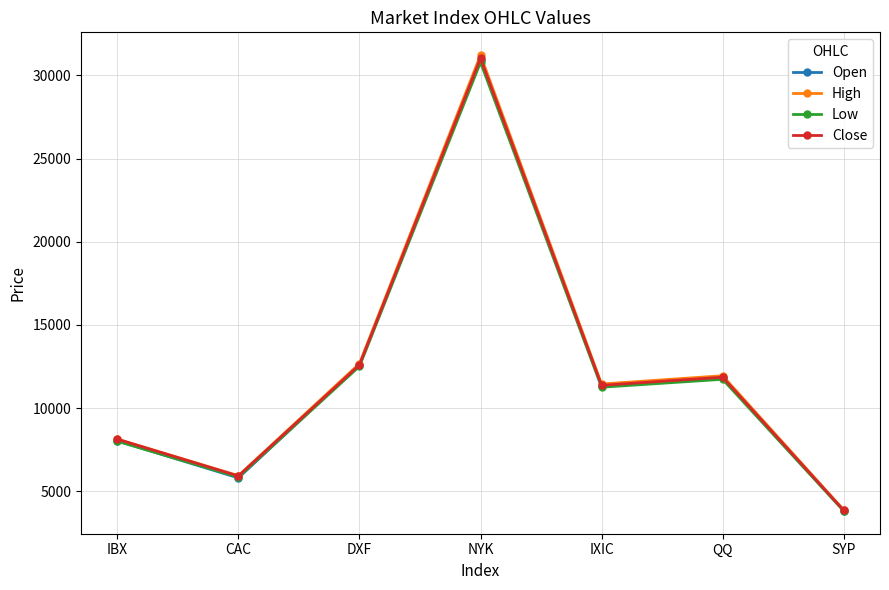

Is it true that Open equals 11779.5 at QQ?

True